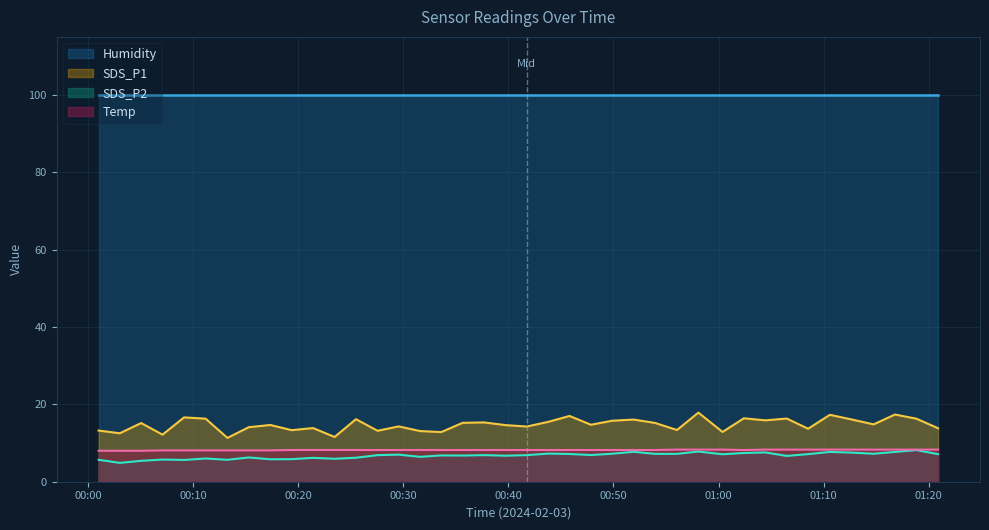

Which series has the largest total across all categories?

Humidity